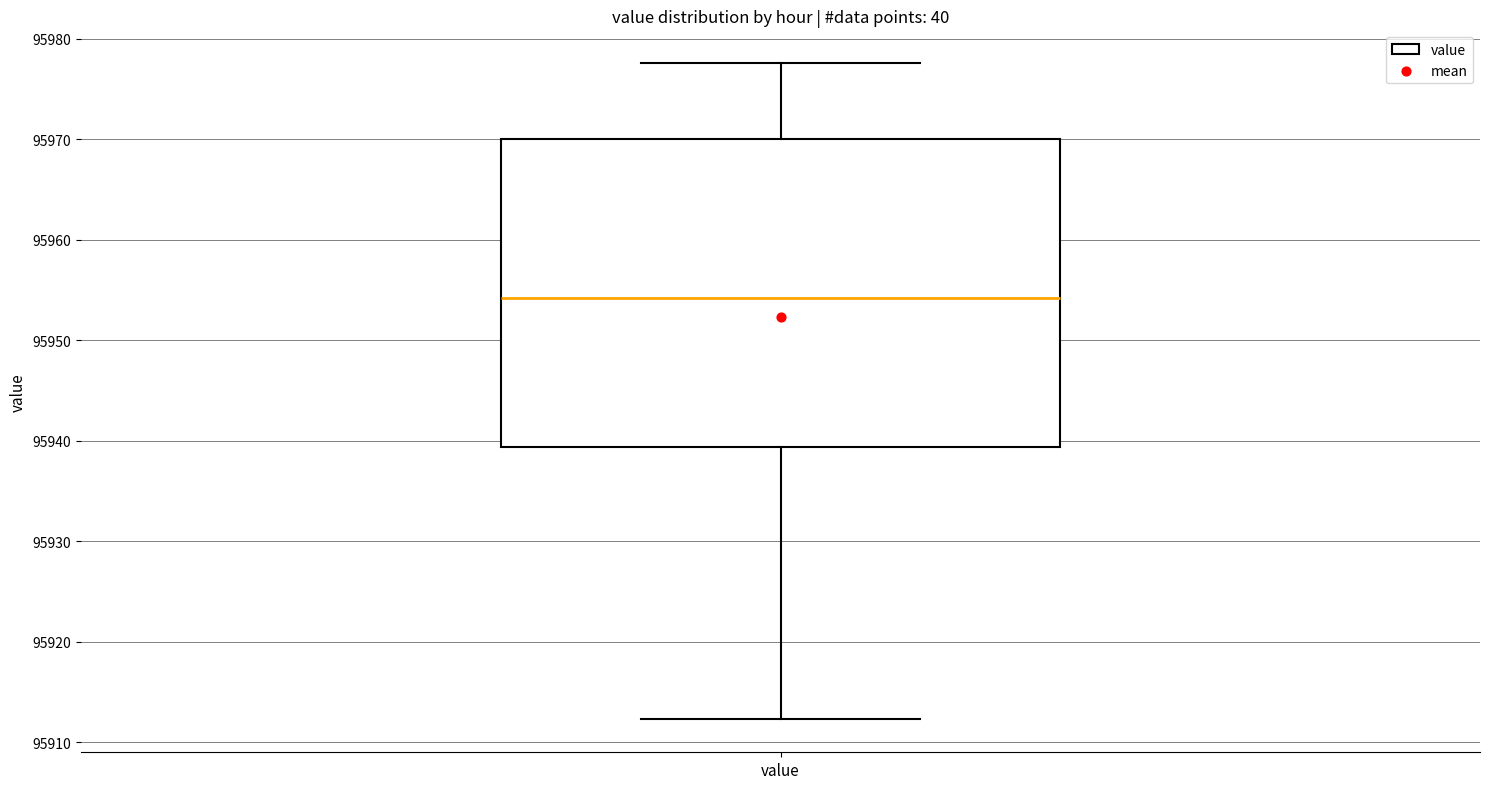

Where is the upper edge of the box for value on the y-axis? The values are not printed on the chart, so give them approximately, as read against the axis.

95970